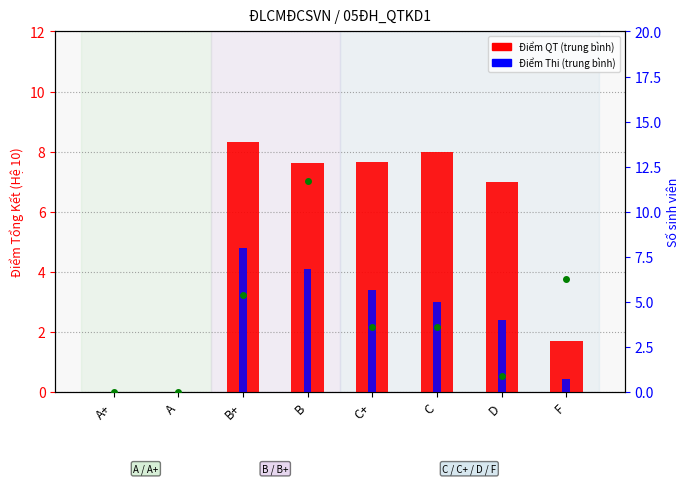

What is the average value of the Điểm Thi (trung bình) series?

3.8